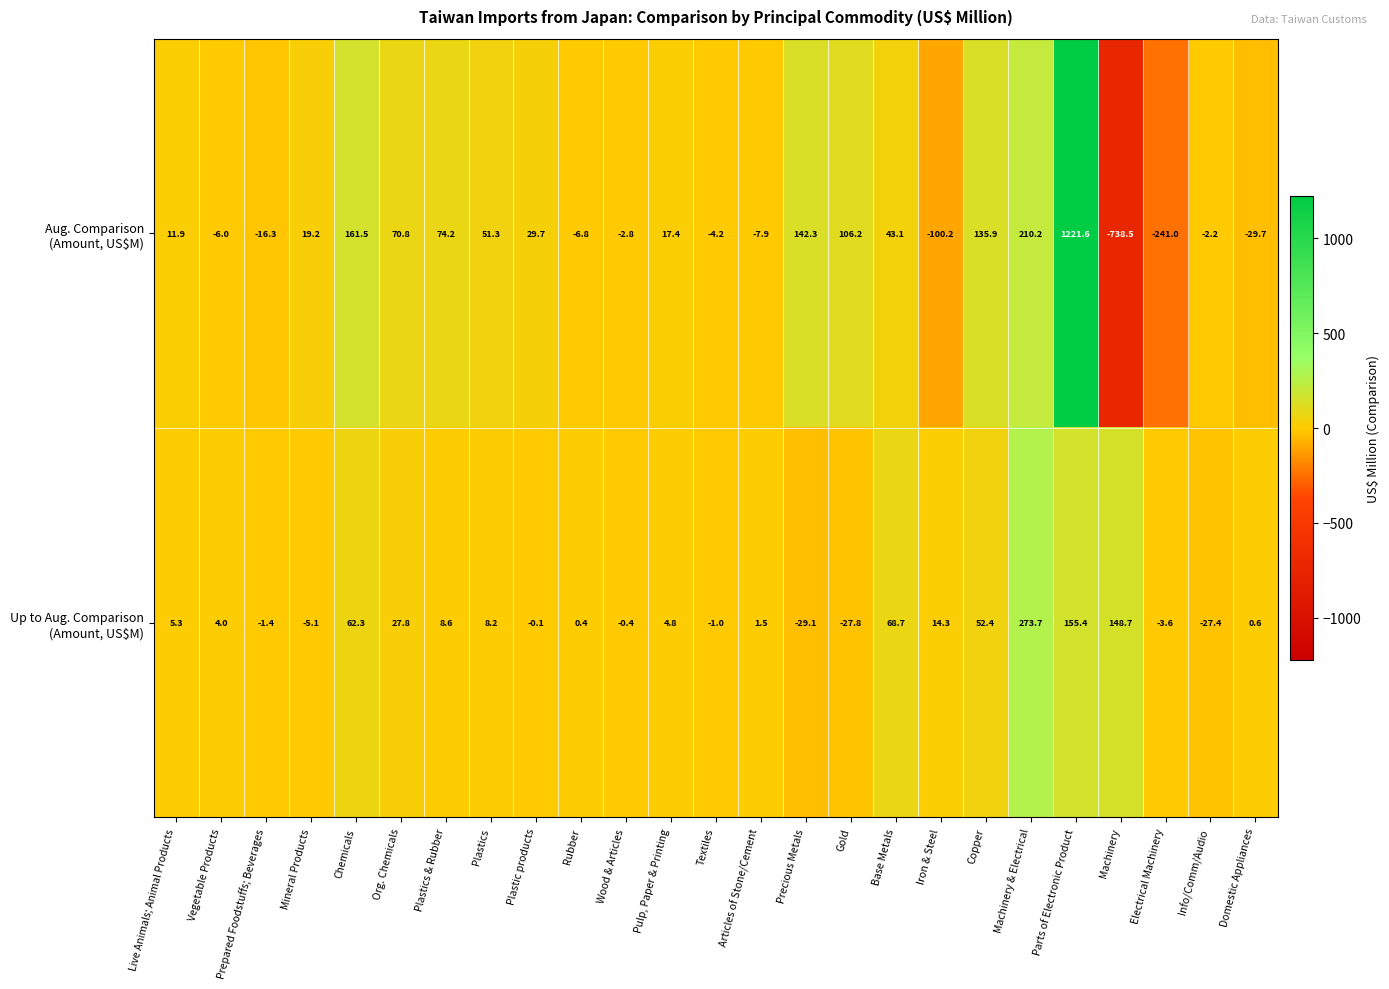

What is the spread (max minus min) of values at Vegetable Products?

10.0